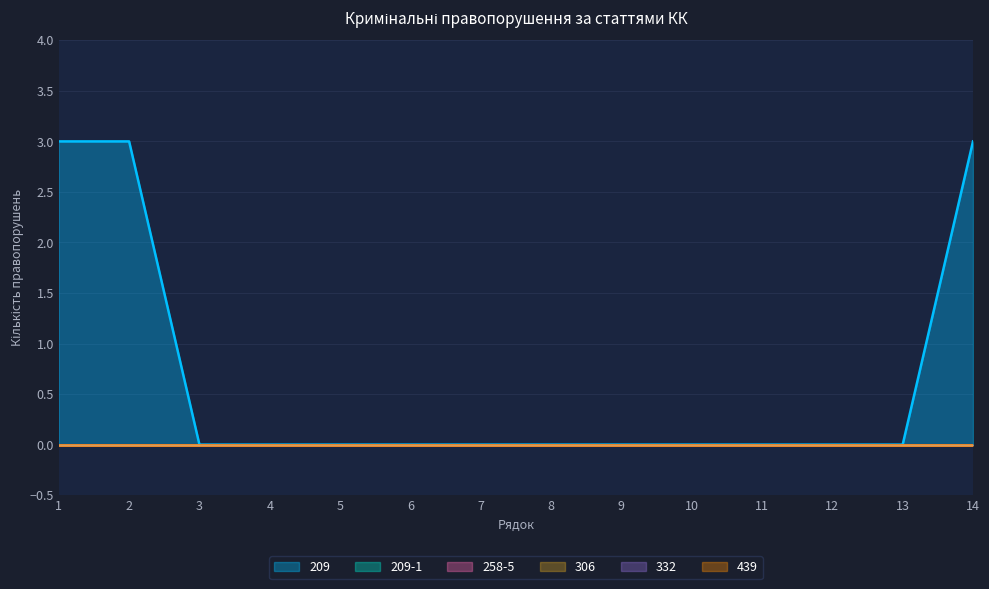

True or false: 258-5 and 439 intersect in this chart.

False